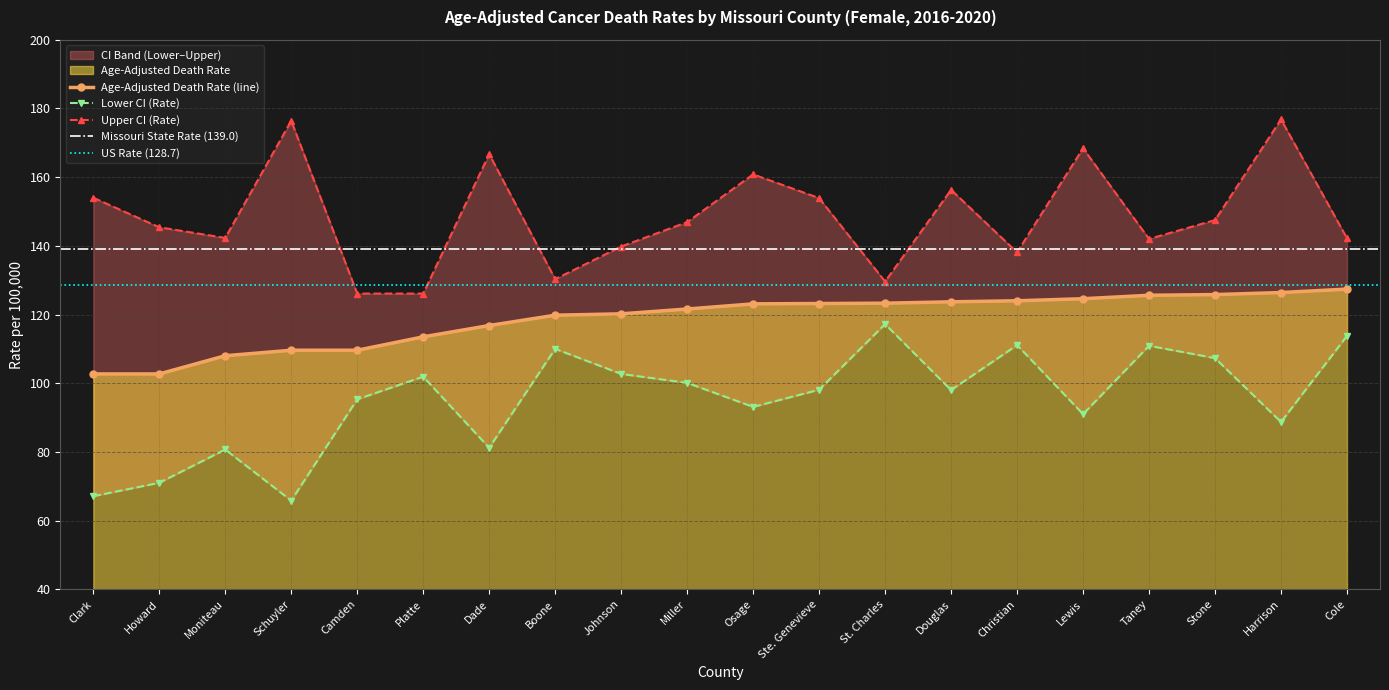

At which label does Lower CI (Rate) reach its minimum?

Schuyler